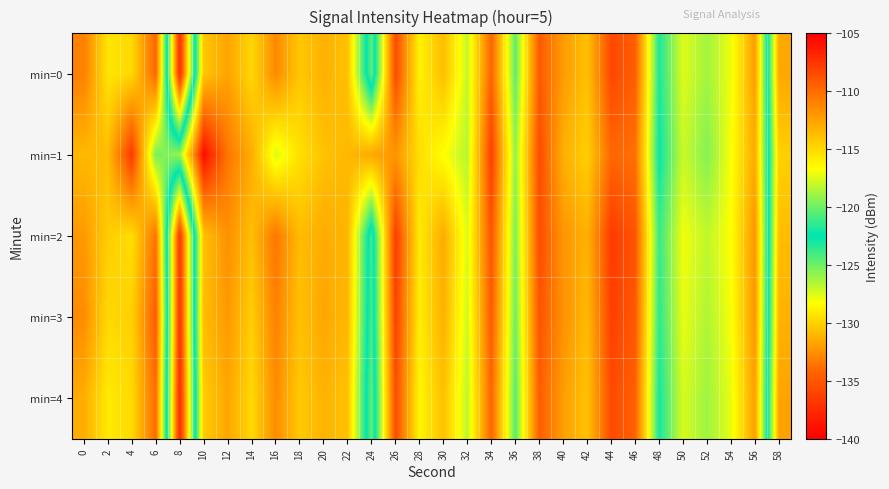

Reading left to right, what are all the values shown in this chart?

min=0: 0=-110.9	2=-115.6	4=-114.9	6=-109.7	8=-137.3	10=-114.2	12=-112.6	14=-115.0	16=-111.4	18=-114.2	20=-113.2	22=-114.0	24=-124.7	26=-108.4	28=-116.2	30=-113.8	32=-118.1	34=-109.6	36=-120.3	38=-109.2	40=-112.2	42=-113.9	44=-108.4	46=-109.4	48=-121.9	50=-117.4	52=-118.8	54=-117.1	56=-112.3	58=-131.6
min=1: 0=-113.5	2=-113.7	4=-107.6	6=-119.8	8=-119.1	10=-105.6	12=-110.5	14=-113.0	16=-117.5	18=-115.3	20=-114.0	22=-113.5	24=-112.8	26=-111.9	28=-115.2	30=-116.7	32=-118.3	34=-107.9	36=-119.2	38=-108.5	40=-113.1	42=-114.6	44=-109.8	46=-110.2	48=-122.3	50=-117.9	52=-119.5	54=-116.8	56=-112.9	58=-130.1
min=2: 0=-112.1	2=-114.5	4=-115.2	6=-110.3	8=-136.8	10=-113.9	12=-111.7	14=-113.8	16=-110.5	18=-113.7	20=-112.9	22=-113.4	24=-123.9	26=-107.8	28=-115.8	30=-112.9	32=-117.5	34=-108.9	36=-119.7	38=-108.6	40=-111.9	42=-113.2	44=-107.8	46=-108.9	48=-121.2	50=-117.0	52=-118.1	54=-116.7	56=-111.9	58=-130.8
min=3: 0=-111.5	2=-115.0	4=-114.6	6=-109.2	8=-137.0	10=-113.7	12=-112.1	14=-114.5	16=-111.0	18=-113.9	20=-112.7	22=-113.5	24=-124.2	26=-108.0	28=-115.9	30=-113.2	32=-117.8	34=-109.2	36=-120.0	38=-108.9	40=-111.7	42=-113.6	44=-108.0	46=-109.1	48=-121.5	50=-117.2	52=-118.5	54=-116.9	56=-112.0	58=-131.2
min=4: 0=-113.0	2=-115.8	4=-115.0	6=-110.0	8=-137.5	10=-114.4	12=-112.7	14=-115.0	16=-111.5	18=-114.3	20=-113.3	22=-114.0	24=-124.8	26=-108.5	28=-116.3	30=-113.9	32=-118.2	34=-109.7	36=-120.5	38=-109.3	40=-112.3	42=-114.0	44=-108.5	46=-109.5	48=-122.0	50=-117.6	52=-118.9	54=-117.2	56=-112.4	58=-131.8